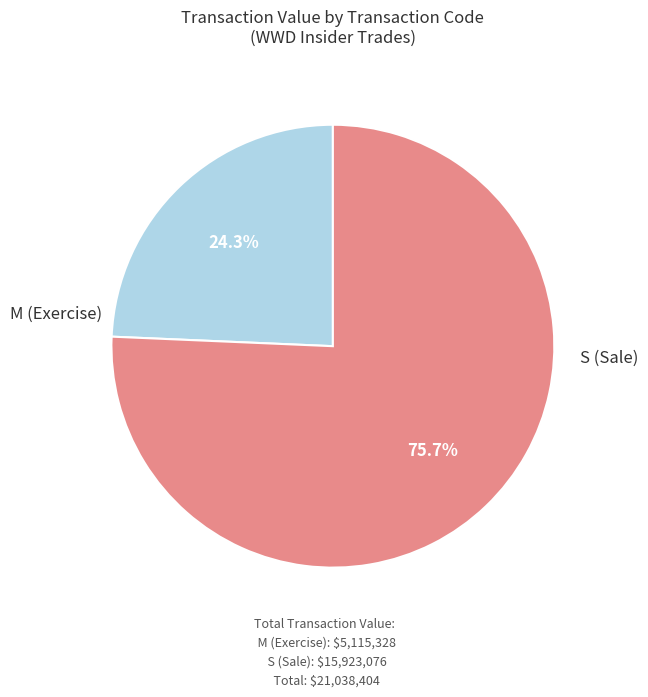

Is there a majority slice in this chart?

Yes